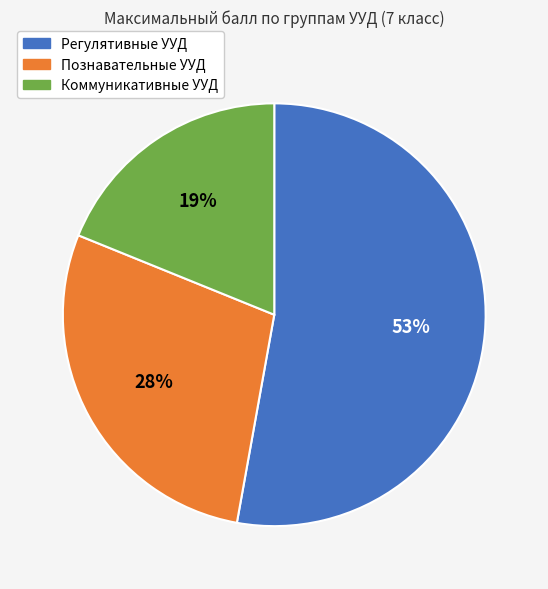

To the nearest percent, what is the difference between the largest and smallest slice percentages?

34%